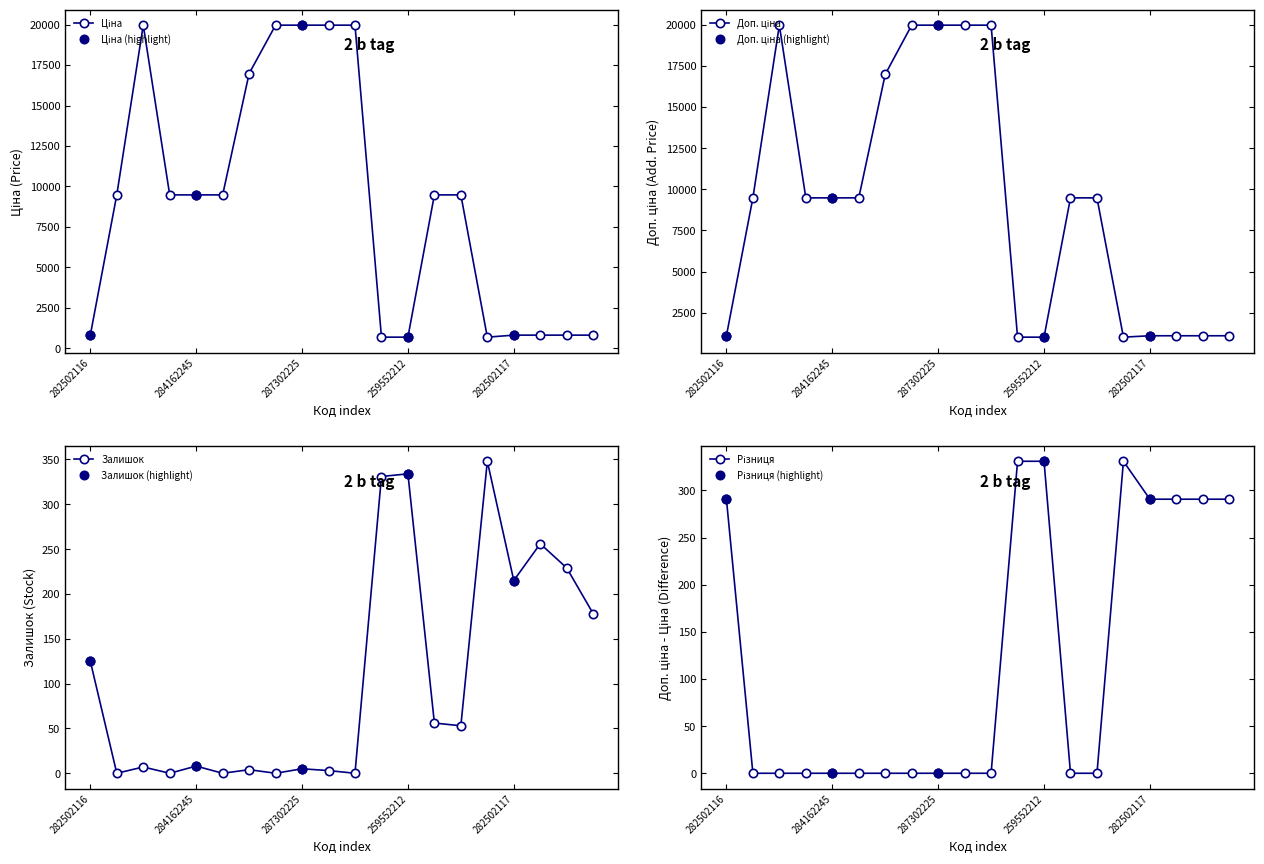

Which series has the largest range (max minus min)?

Ціна